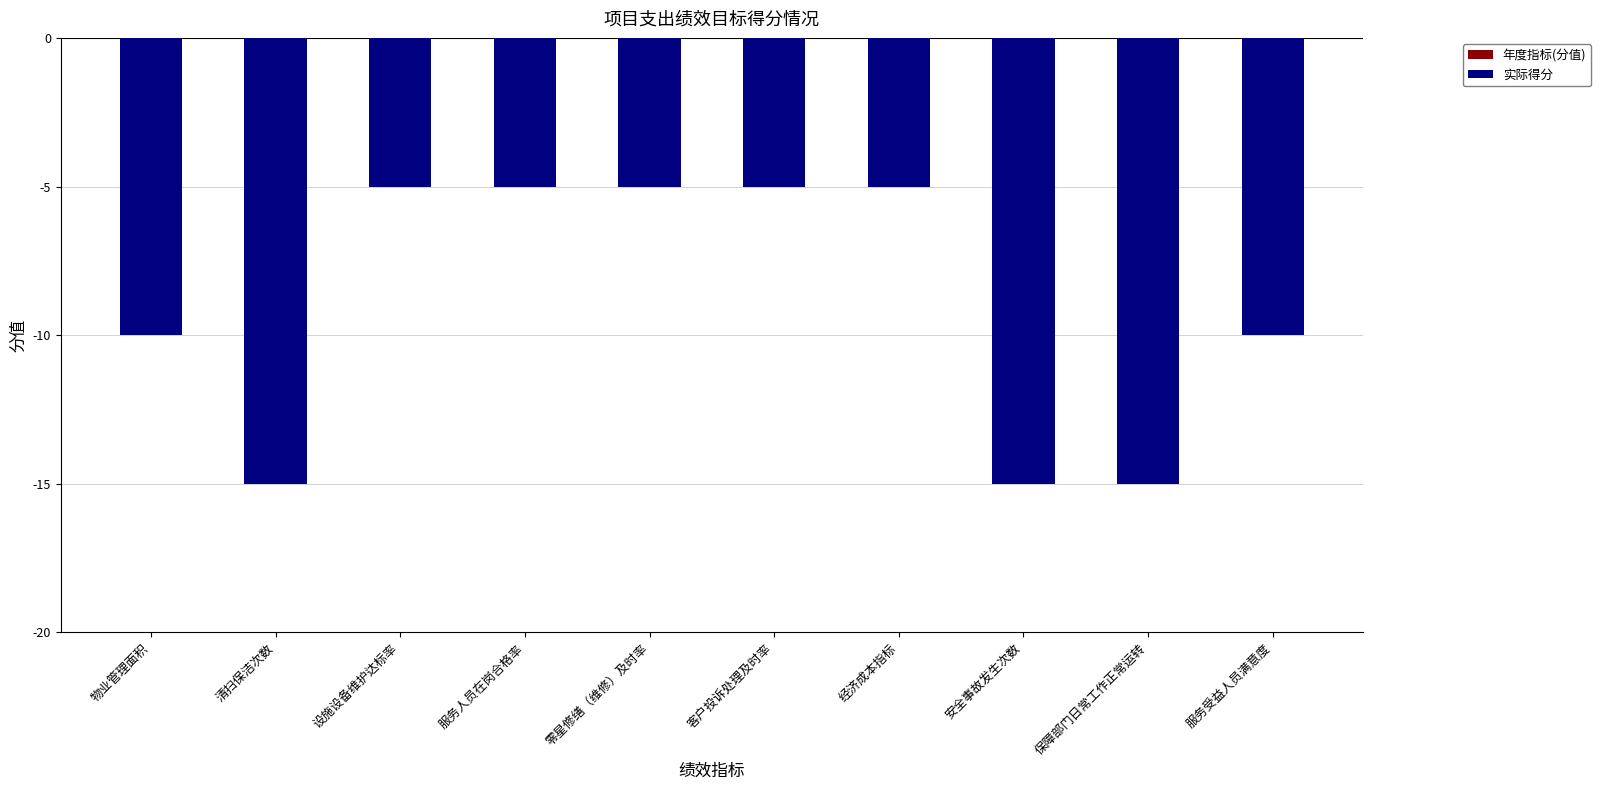

What are all the series names shown in the legend?

年度指标(分值), 实际得分